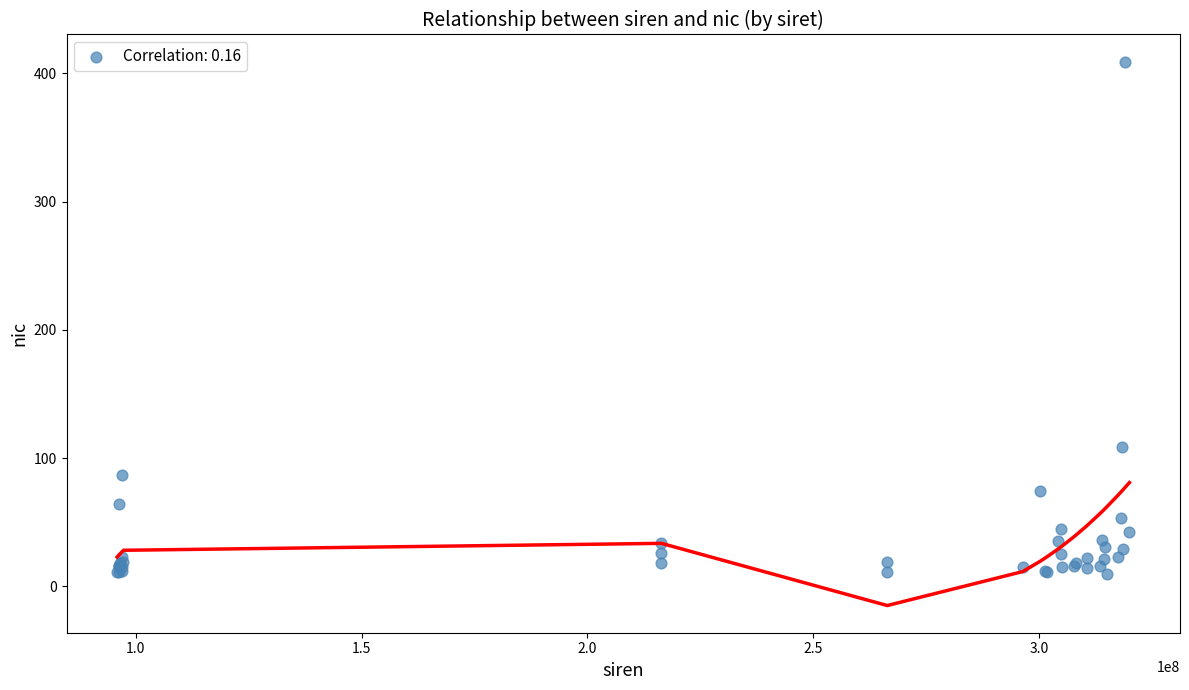

What Y value in the scatter plot is closest to 209?

109